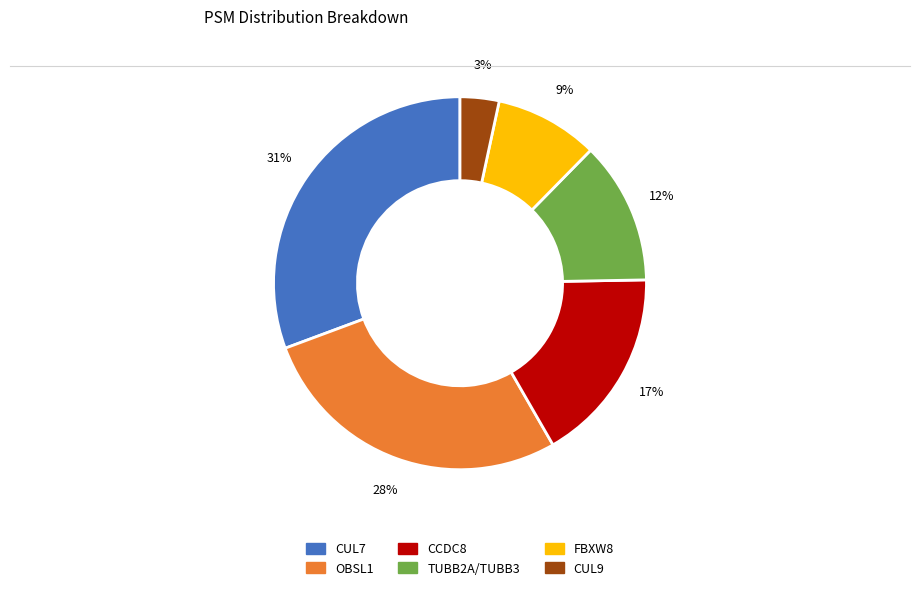

Is the sum of CCDC8 and FBXW8 greater than half?

No